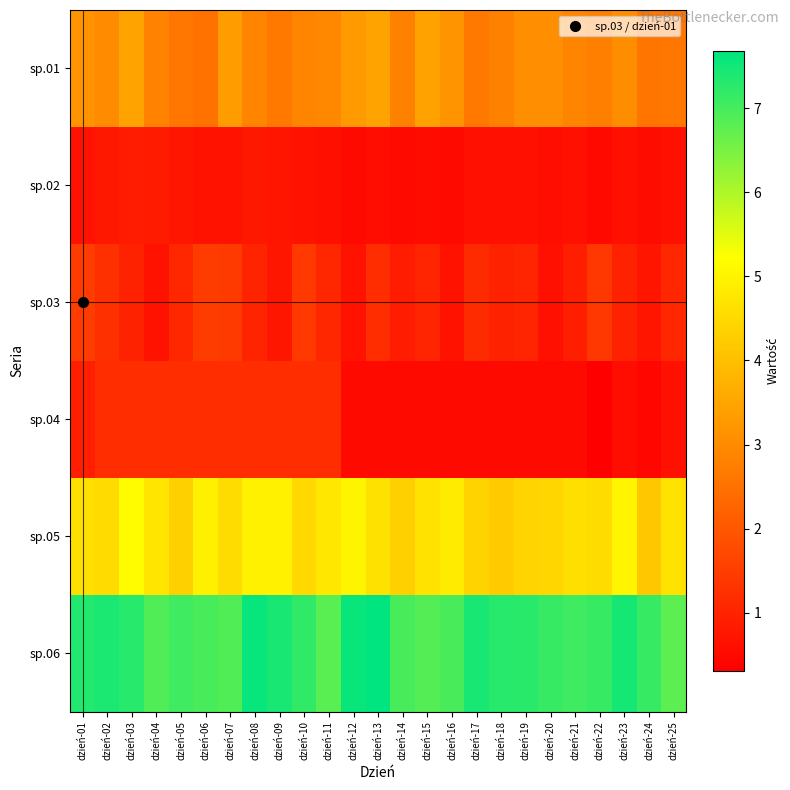

Between dzień-25 and dzień-16, which is larger?

dzień-16